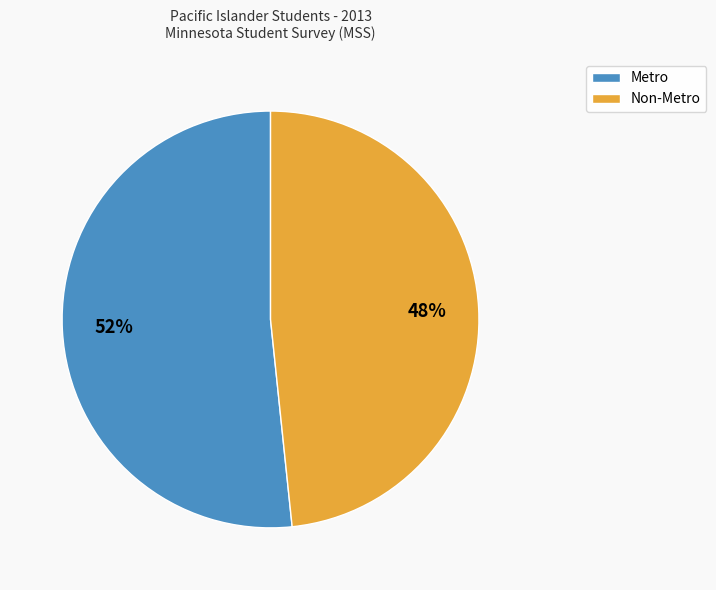

What percentage is the Non-Metro slice, to the nearest percent?

48%